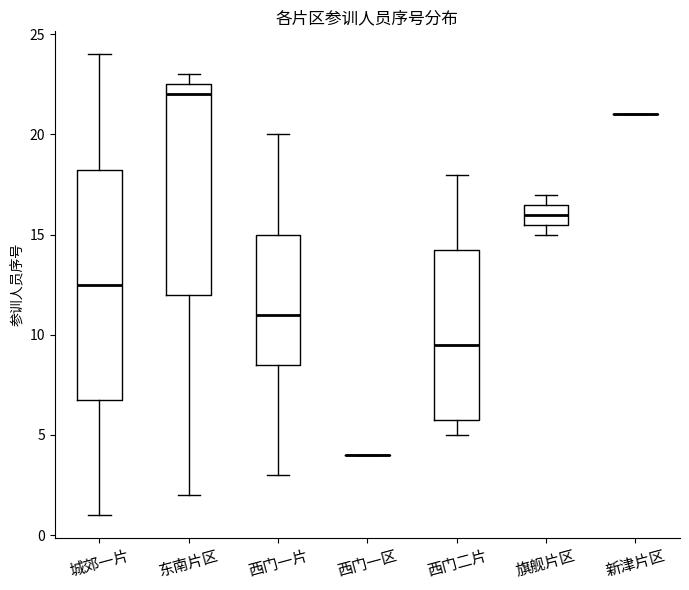

Reading left to right, read every box against the y-axis: the position of its median line, the range the box covers, and the ends of its whiskers. The values are not printed on the chart, so give them approximately, as read against the axis.

城郊一片: median 12.5, box 7.0 to 18.5, whiskers 1.0 to 24.0
东南片区: median 22.0, box 12.0 to 22.5, whiskers 2.0 to 23.0
西门一片: median 11.0, box 8.5 to 15.0, whiskers 3.0 to 20.0
西门一区: box collapsed to a line at 4.0, whiskers 4.0 to 4.0
西门二片: median 9.5, box 6.0 to 14.5, whiskers 5.0 to 18.0
旗舰片区: median 16.0, box 15.5 to 16.5, whiskers 15.0 to 17.0
新津片区: box collapsed to a line at 21.0, whiskers 21.0 to 21.0